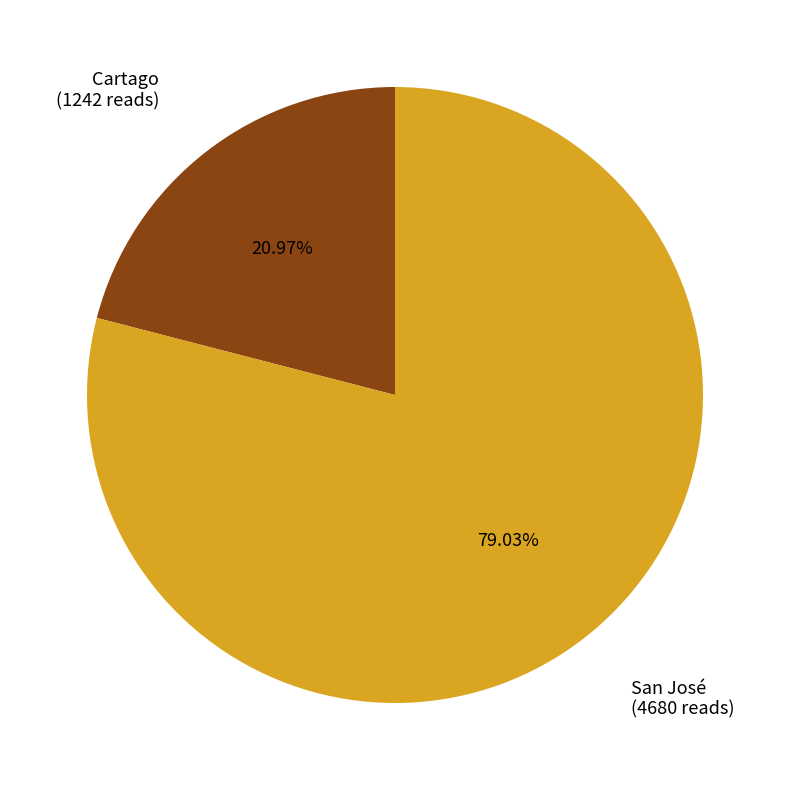

To the nearest percent, what is the combined percentage of San José and Cartago?

100%